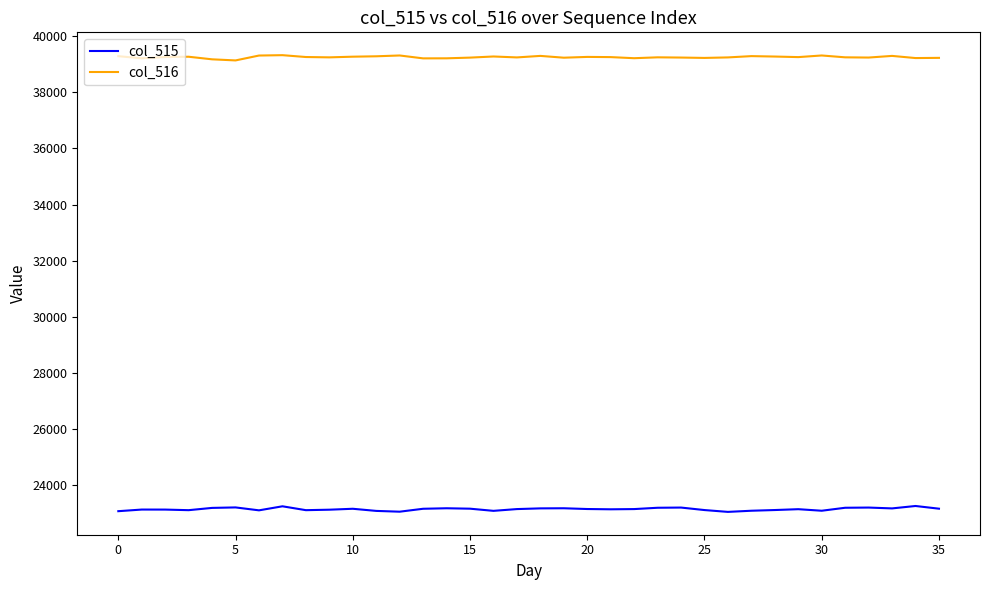

Does the chart display data point markers on the line(s)?

No